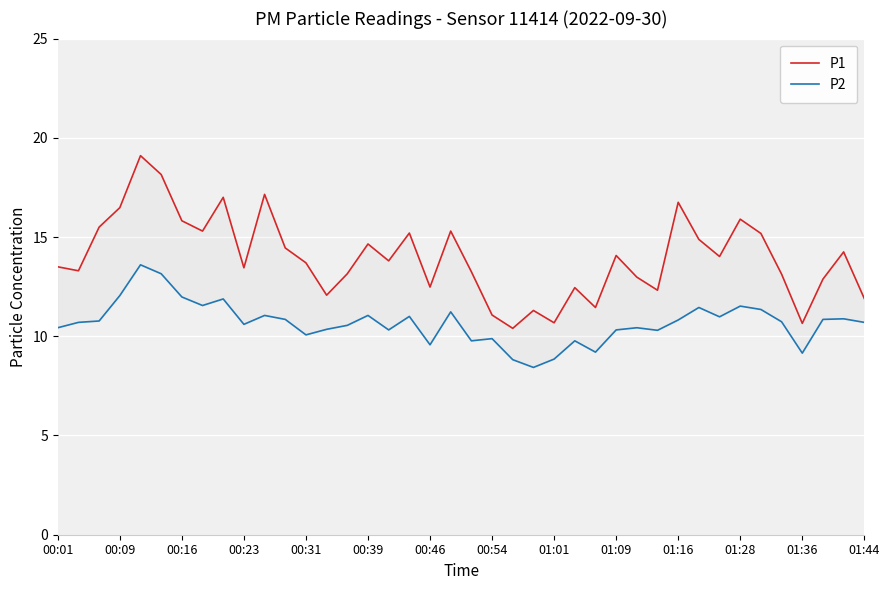

True or false: P1 and P2 intersect in this chart.

False